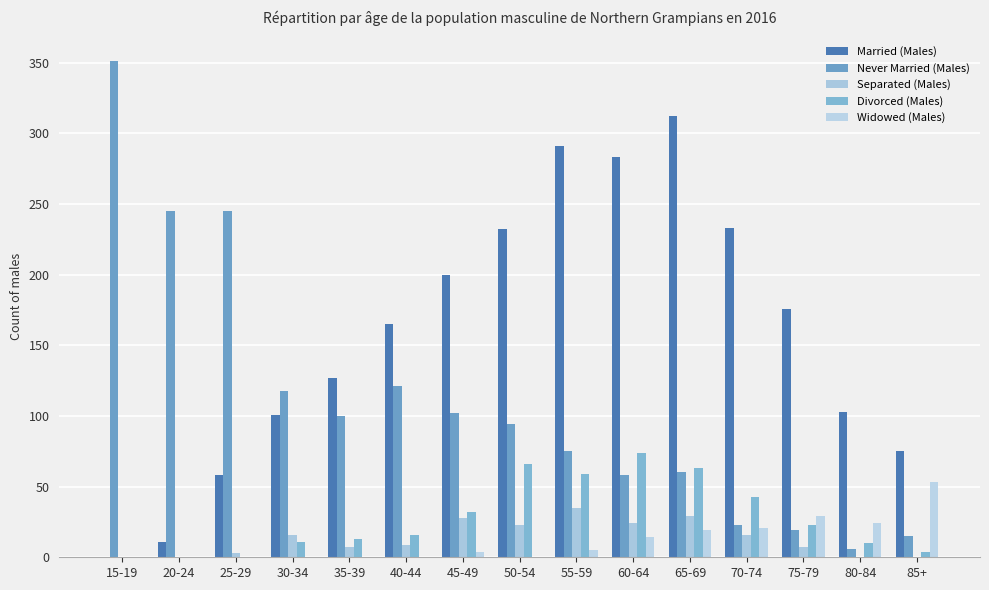

What is the difference between the second highest and second lowest values in the Divorced (Males) series?

66